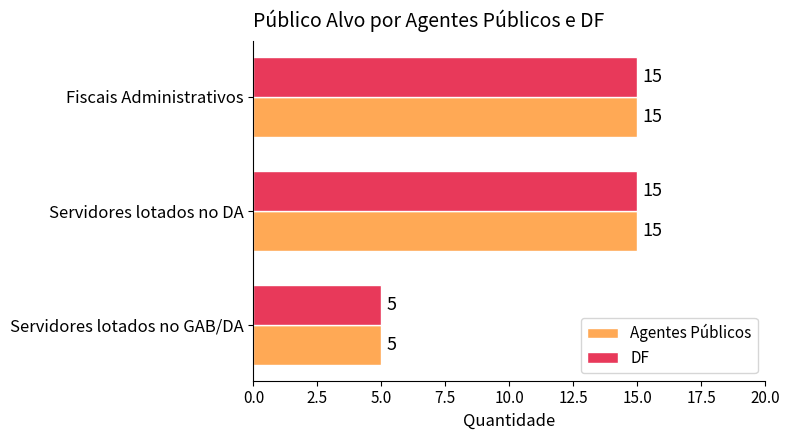

The value of Agentes Públicos at Servidores lotados no DA is 25. True or false?

False